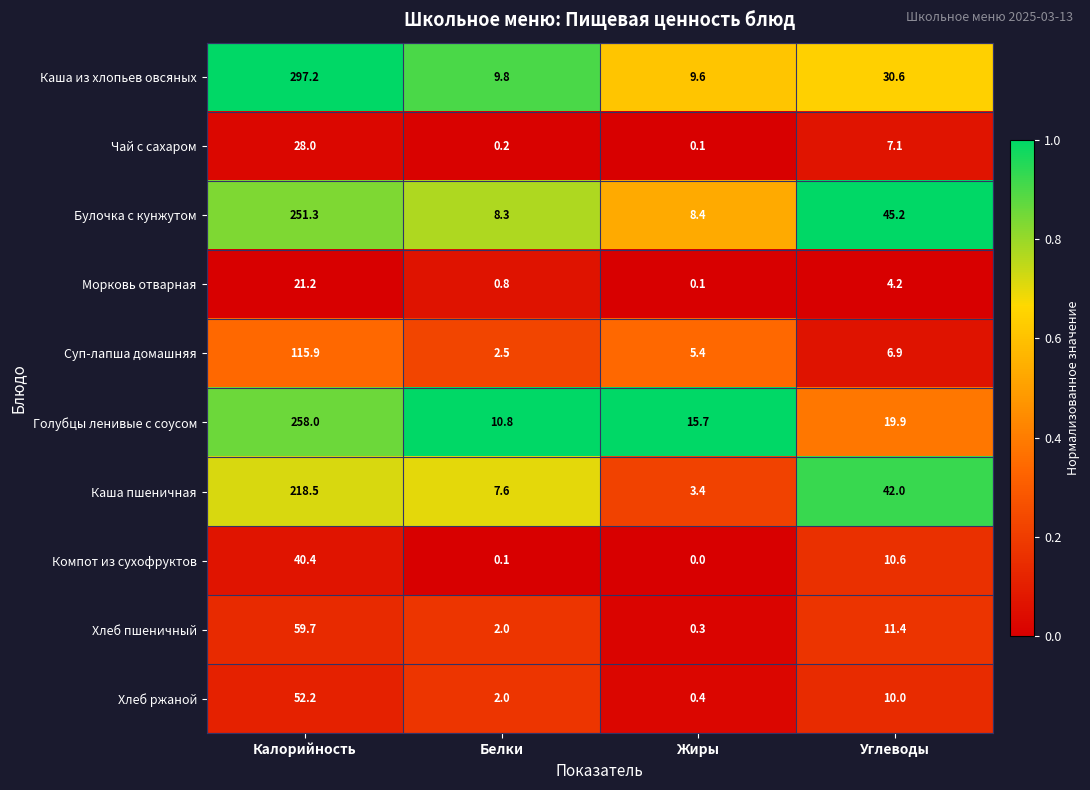

Rank the categories by Хлеб ржаной value from highest to lowest.

Калорийность, Углеводы, Белки, Жиры